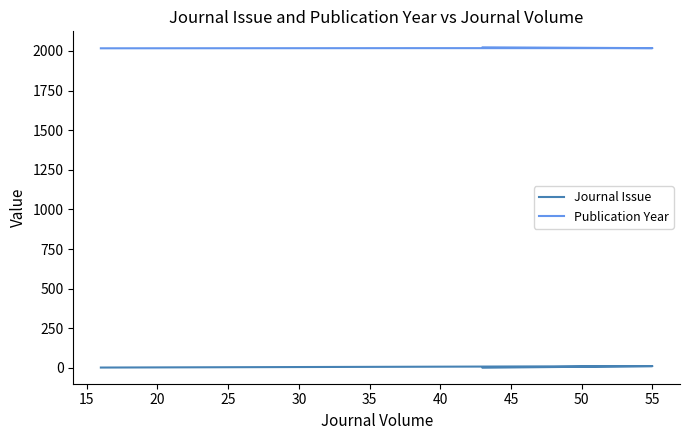

Is it true that Journal Issue equals 12 at 15?

False